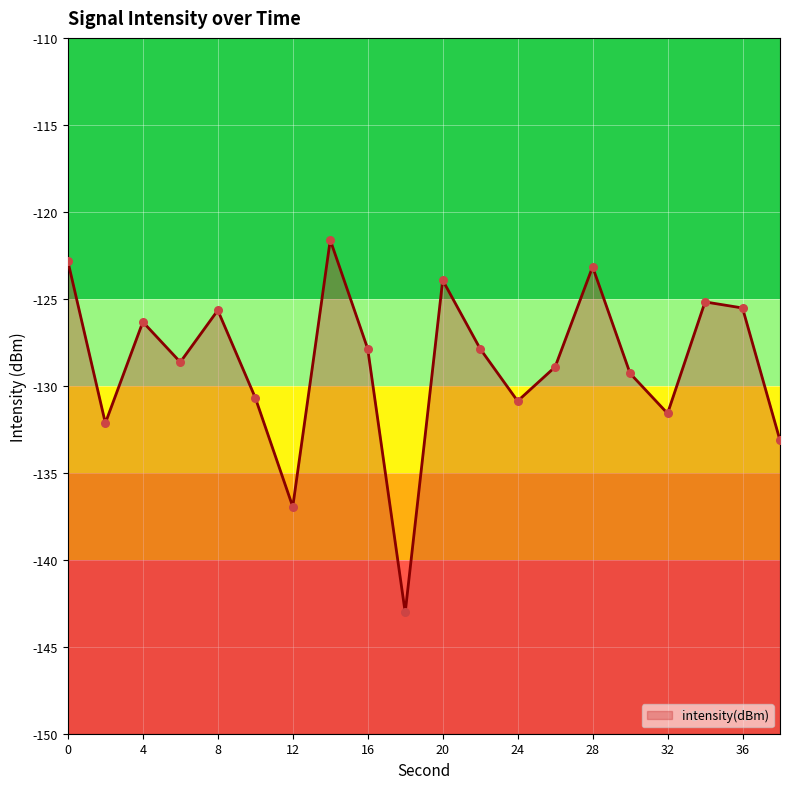

Which has a higher value, 8 or 30?

8